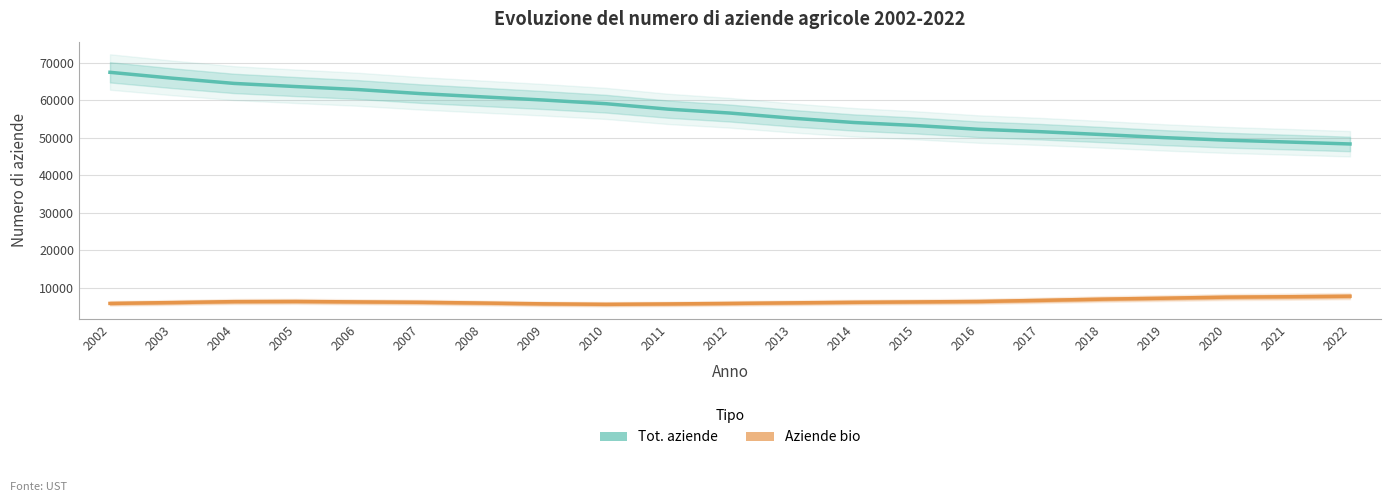

What is the spread (max minus min) of values at 2006?

56531